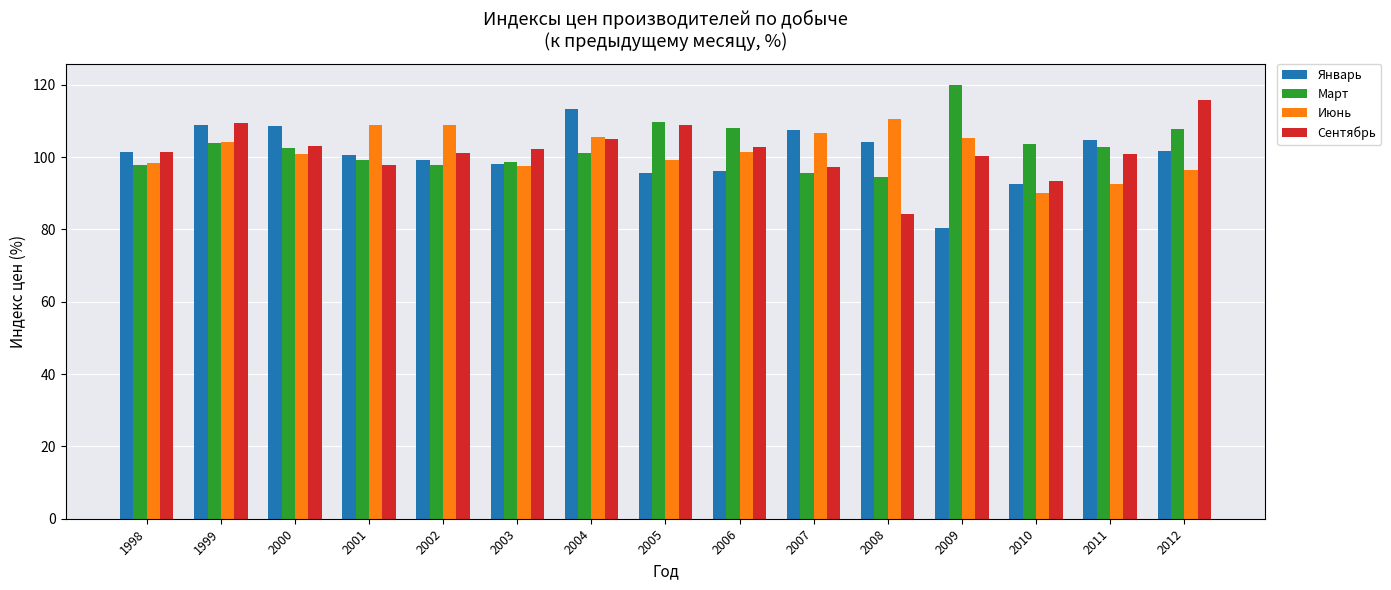

What is the value of the Январь bar at the 11th from the left?

104.2